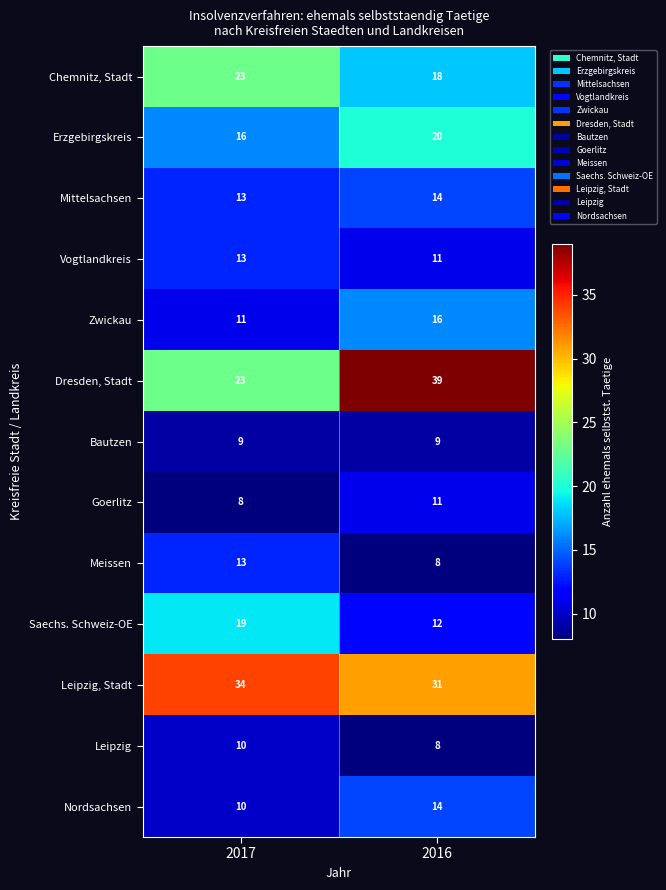

Is it true that Nordsachsen equals 14 at 2016?

True